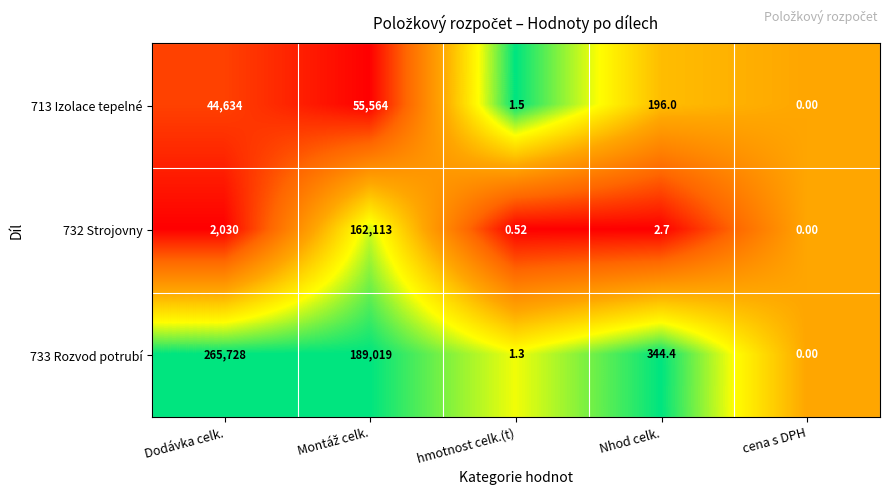

At which label does 713 Izolace tepelné first exceed 196?

Dodávka celk.